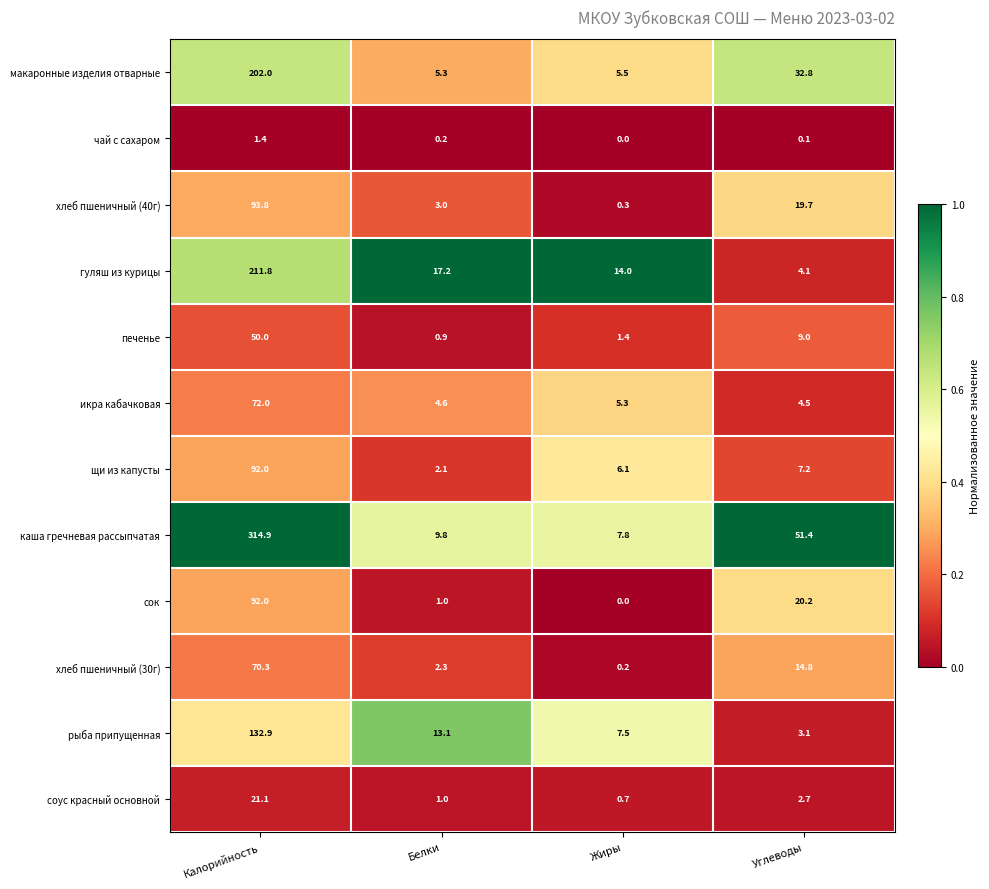

What is the difference between the highest and lowest values at Углеводы?

51.3